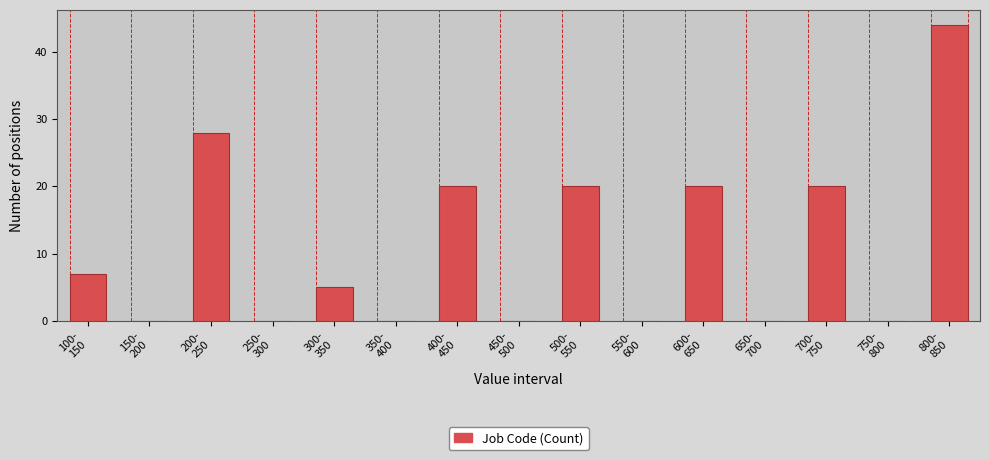

What is the greatest value displayed?

44